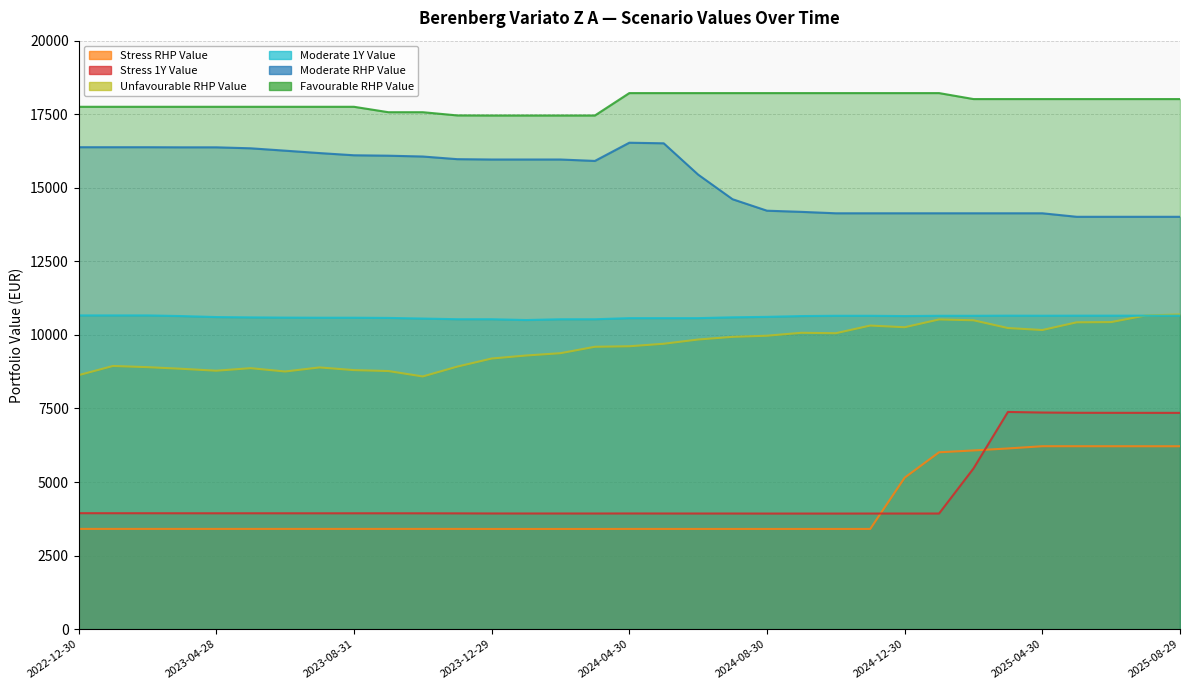

Reading left to right, what are all the values shown in this chart?

Stress_1Y_Value: 3942.5	3941.2	3940.5	3939.3	3938.9	3939.1	3938.6	3938.1	3938.6	3938.7	3937.7	3936.1	3932.4	3931.7	3931.6	3931.3	3932.5	3931.4	3930.8	3930.7	3929.2	3929.4	3929.0	3930.3	3930.1	3930.6	5461.6	7382.7	7362.9	7354.0	7352.5	7351.8	7351.1
Stress_RHP_Value: 3408.1	3407.8	3407.8	3407.7	3407.6	3407.7	3407.6	3407.6	3407.7	3407.7	3407.6	3407.4	3406.1	3406.0	3406.0	3405.9	3407.0	3406.8	3406.7	3406.7	3406.4	3406.4	3406.4	3406.6	5147.9	6011.5	6073.7	6141.3	6217.1	6217.0	6216.6	6216.4	6216.3
Unfavourable_RHP_Value: 8632.2	8944.7	8904.5	8848.3	8783.8	8869.9	8756.7	8895.1	8804.4	8772.6	8588.3	8922.3	9197.3	9300.2	9378.8	9596.8	9614.6	9699.7	9843.8	9934.5	9972.9	10072.0	10058.0	10318.1	10261.0	10525.8	10497.7	10233.9	10166.5	10428.5	10436.0	10660.5	10696.0
Moderate_1Y_Value: 10663.0	10663.0	10663.0	10640.9	10607.2	10596.3	10588.6	10584.9	10584.9	10578.2	10556.6	10534.2	10534.0	10506.4	10532.7	10532.7	10570.7	10570.7	10570.7	10598.6	10613.9	10641.2	10650.6	10650.6	10641.2	10650.6	10650.6	10654.6	10652.6	10654.6	10654.6	10654.6	10654.6
Moderate_RHP_Value: 16379.4	16379.4	16379.4	16375.5	16375.5	16342.2	16261.6	16179.9	16105.4	16091.2	16063.2	15973.2	15961.4	15961.4	15961.4	15913.1	16531.9	16512.3	15448.1	14611.6	14221.8	14182.2	14133.8	14133.8	14133.8	14133.8	14133.8	14133.8	14133.8	14014.7	14014.7	14014.7	14014.7
Favourable_RHP_Value: 17753.3	17753.3	17753.3	17753.3	17753.3	17753.3	17753.3	17753.3	17753.3	17569.1	17569.1	17460.3	17457.0	17457.0	17457.0	17457.0	18218.6	18218.6	18218.6	18218.6	18218.6	18218.6	18218.6	18218.6	18218.6	18218.6	18015.8	18015.8	18015.8	18015.8	18015.8	18015.8	18015.8